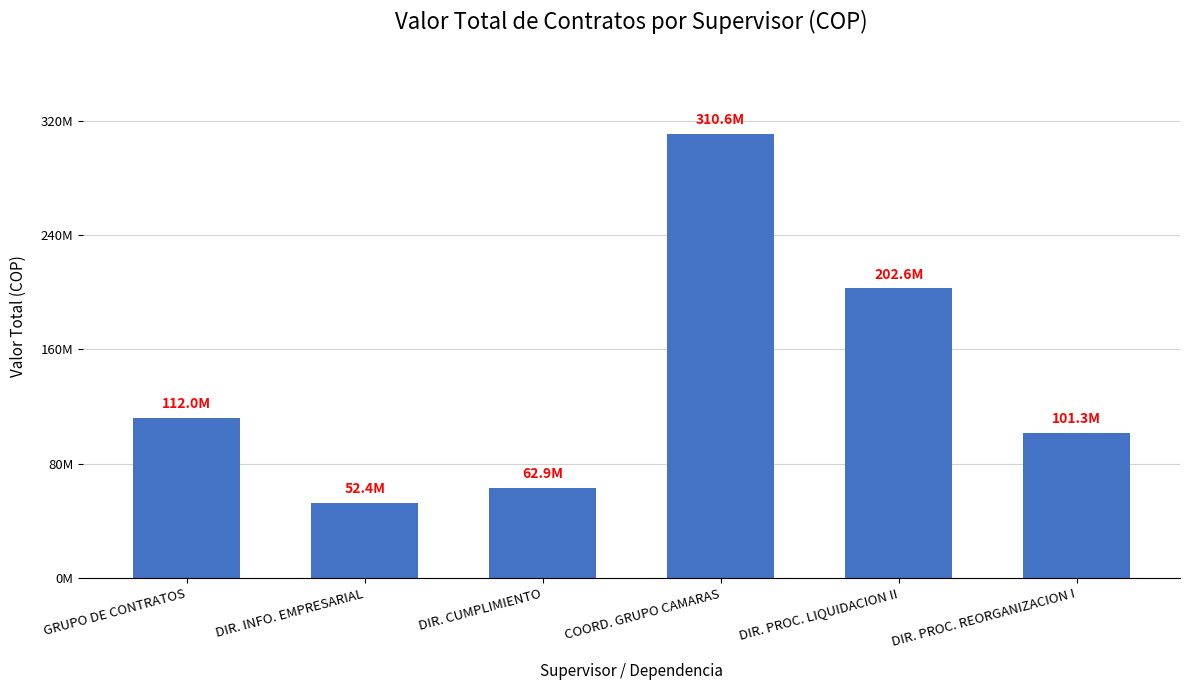

List the labels in order of value, largest first.

COORD. GRUPO CAMARAS, DIR. PROC. LIQUIDACION II, GRUPO DE CONTRATOS, DIR. PROC. REORGANIZACION I, DIR. CUMPLIMIENTO, DIR. INFO. EMPRESARIAL